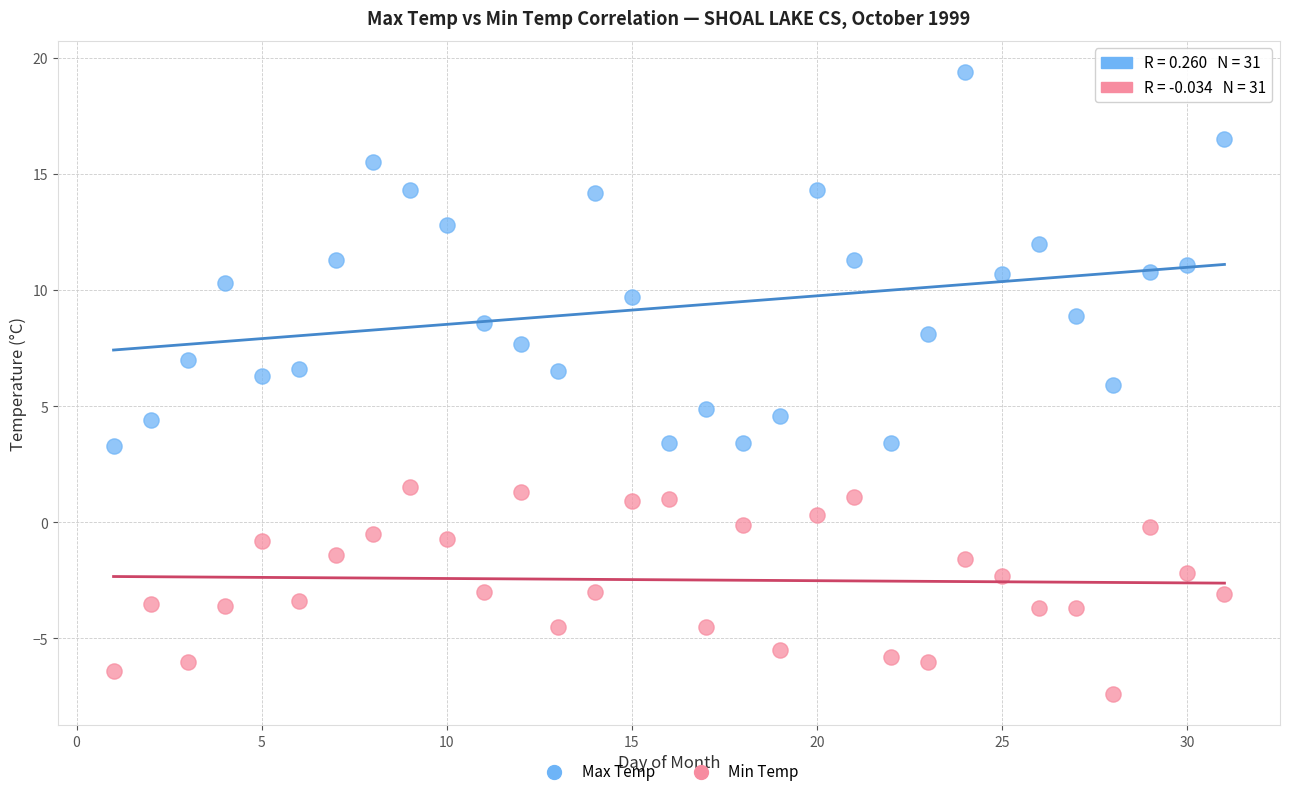

Across all data points, what is the range of X values (max minus min)?

30.0